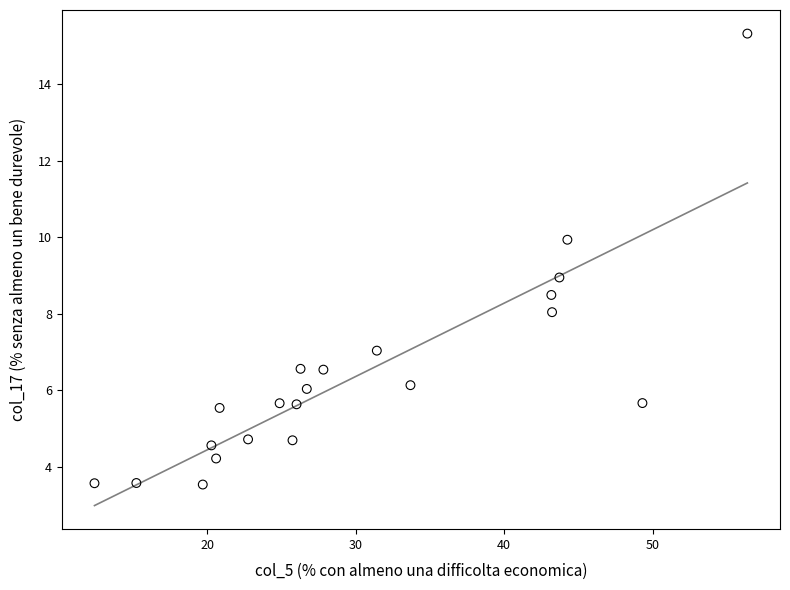

What is the range of Y values (max minus min)?

11.8